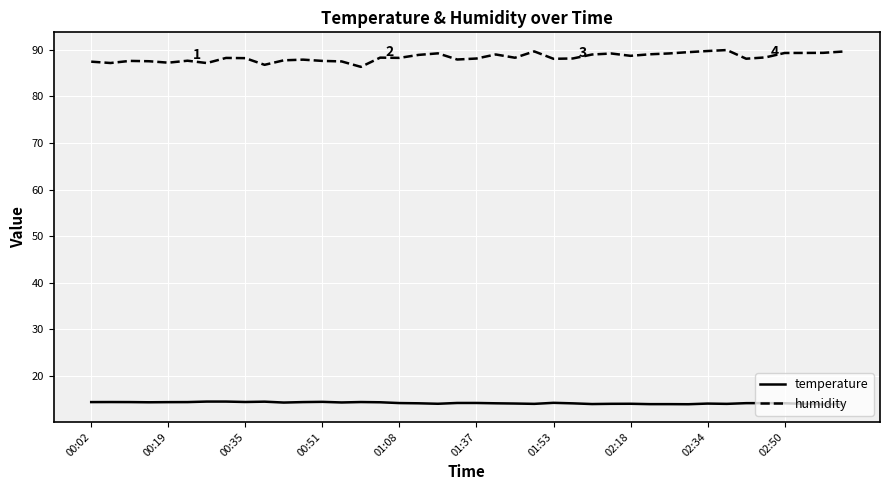

Rank the series by their maximum value, from highest to lowest.

humidity, temperature